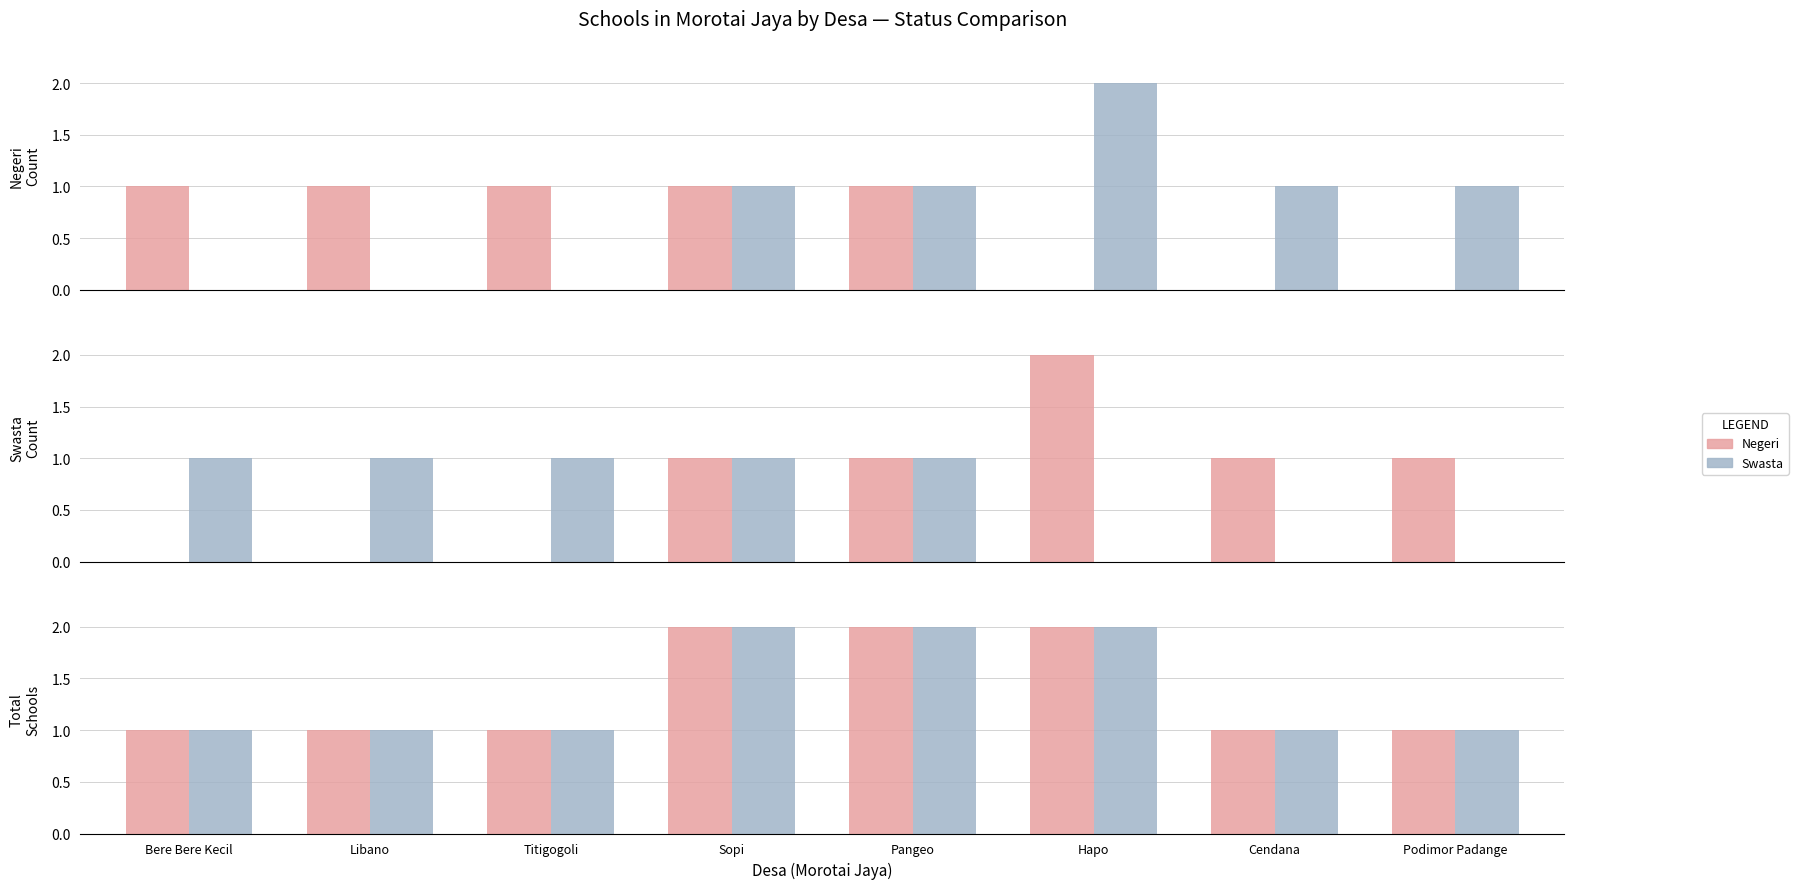

At which category is the sum across all series the highest?

Sopi